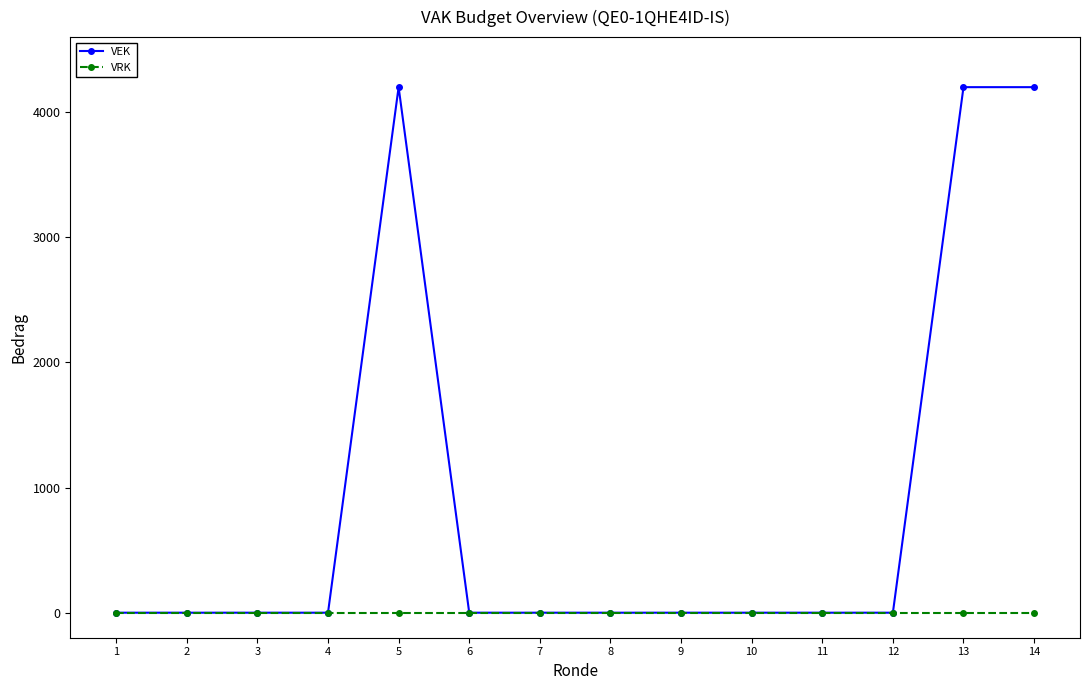

At how many categories does at least one series exceed 1142?

3